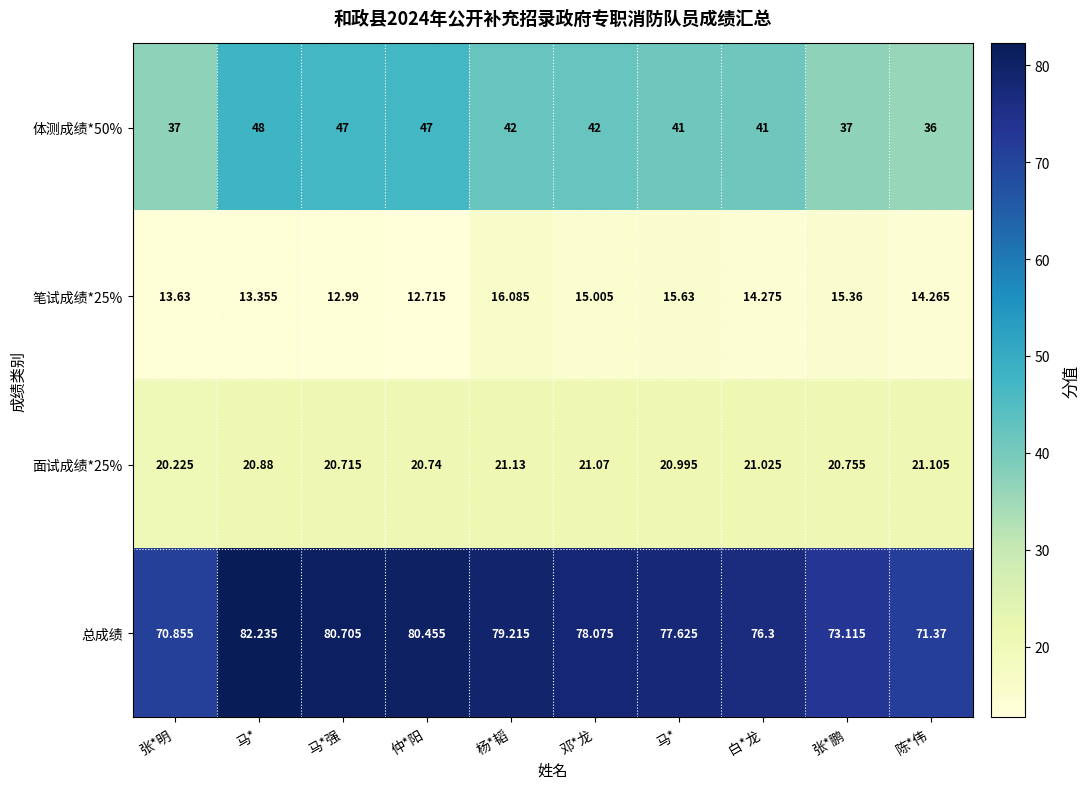

How many data points does each series have?

10